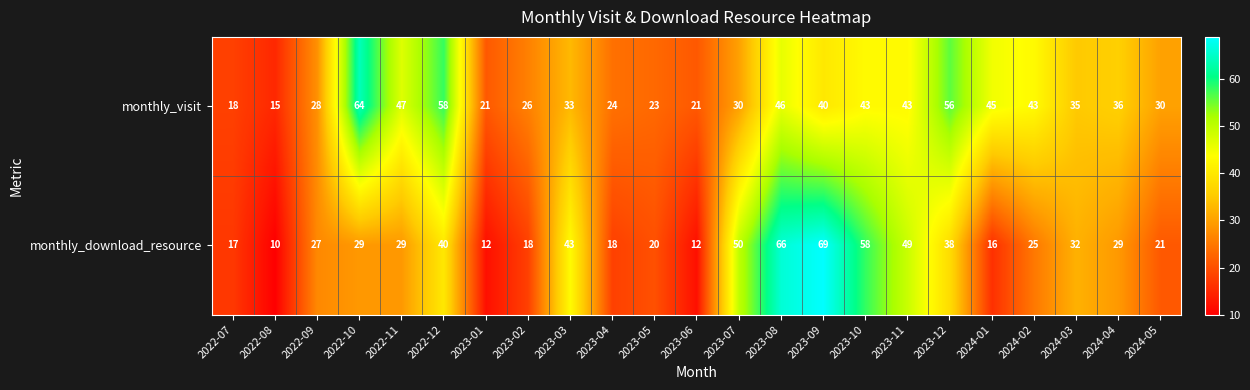

How many distinct data groups are displayed?

2